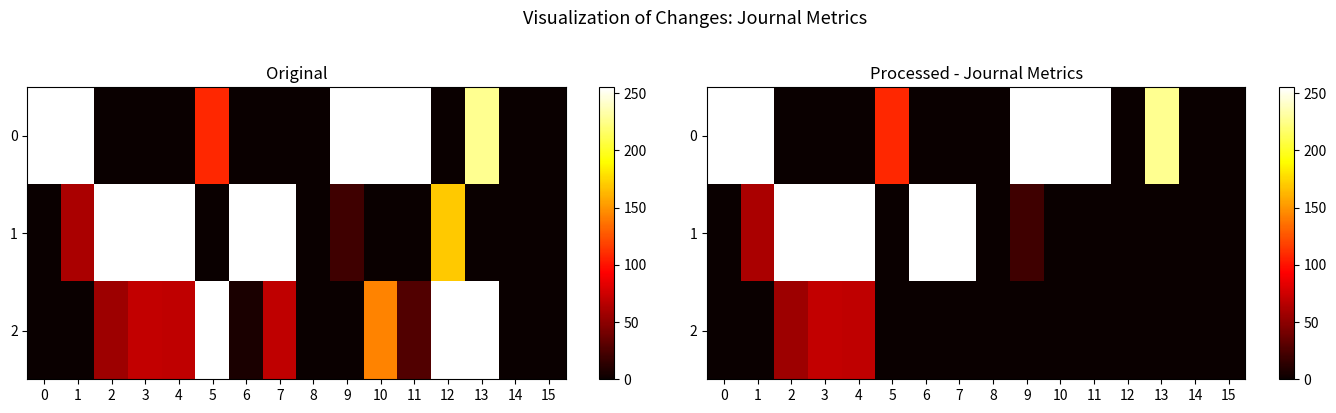

Is it true that 0 equals 134.6 at 6?

False